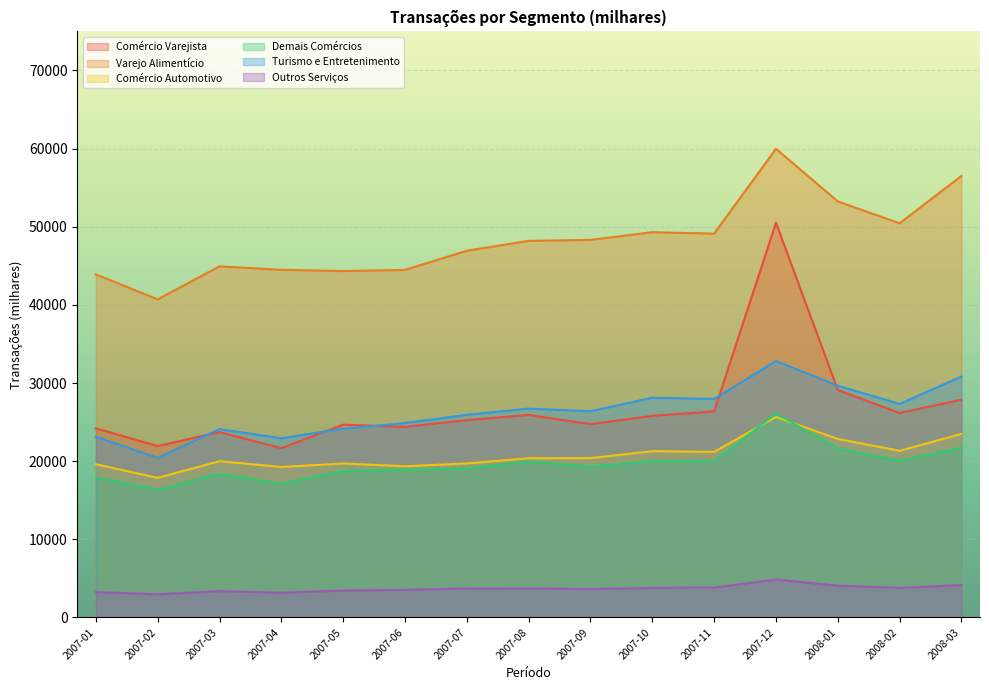

What is the sum of the Outros Serviços values at 2007-10 and 2007-06?

7307.0